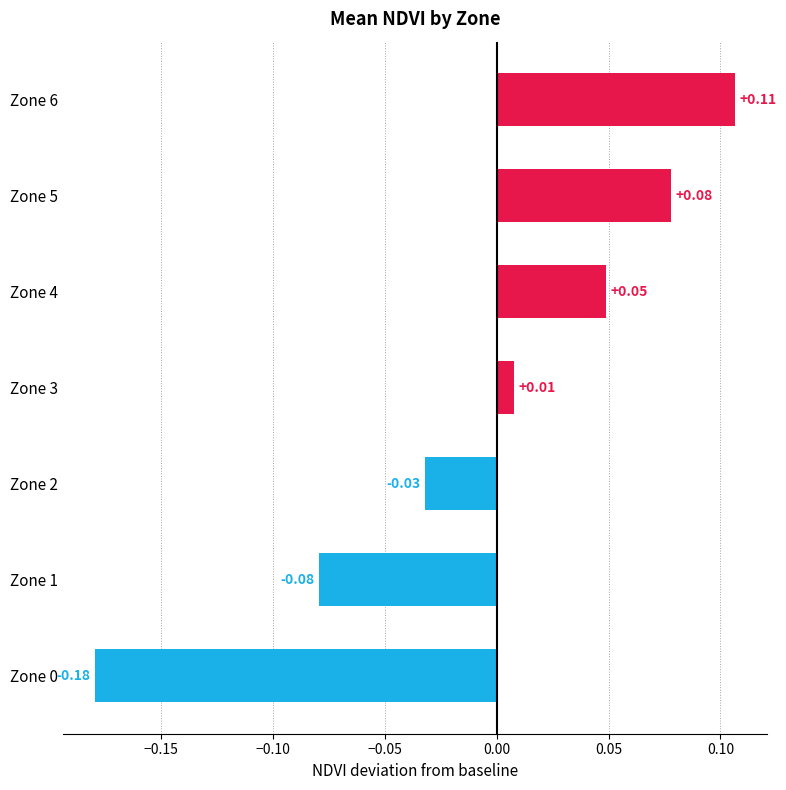

What is the difference between the maximum and minimum values?

0.3